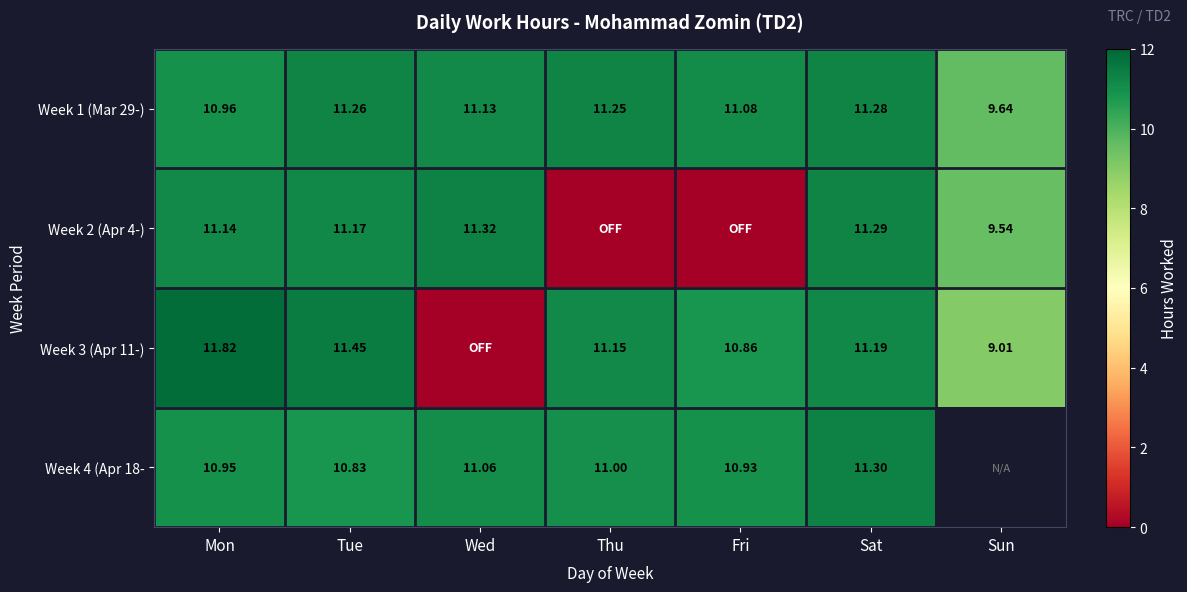

At which label is Week 1 (Mar 29-) closest to 10?

Sun